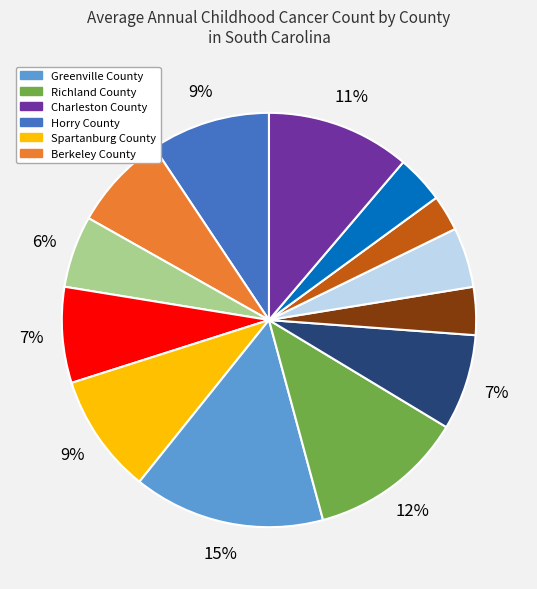

To the nearest percent, what is the difference between the largest and smallest slice percentages?

12%